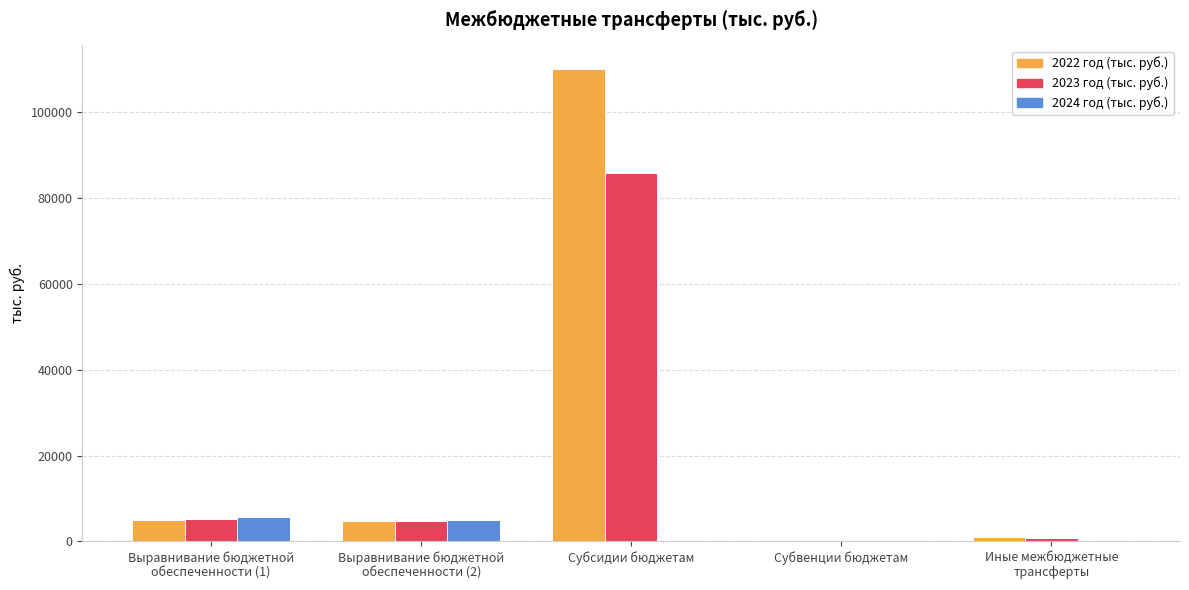

What is the sum of all 2024 год (тыс. руб.) values?

11027.4